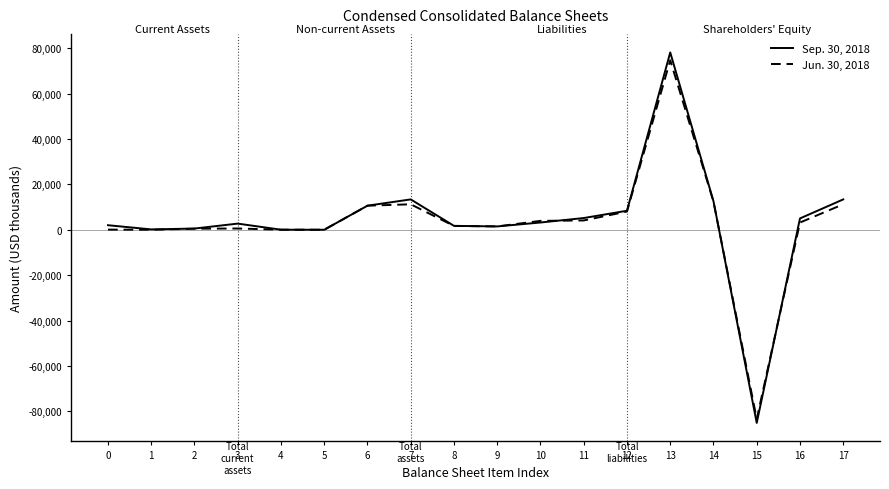

Which series has the widest spread of values?

Sep. 30, 2018